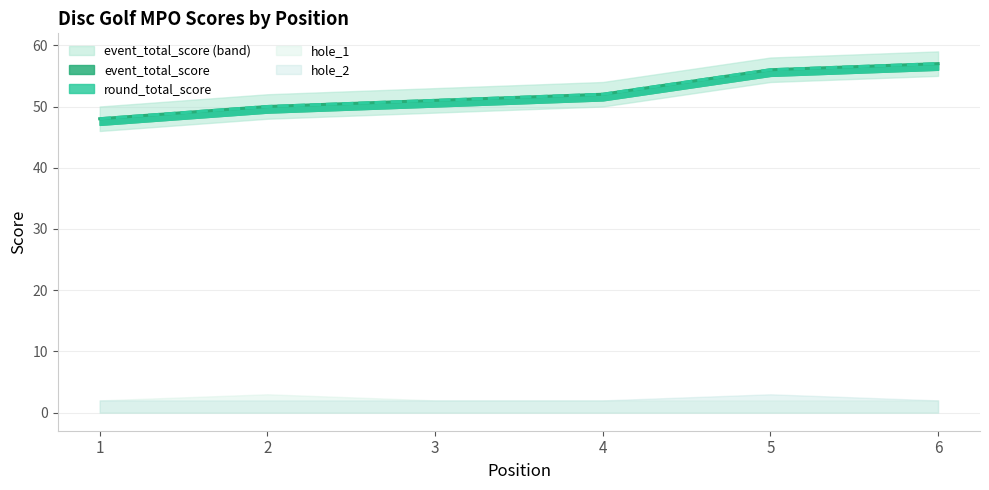

Where does the round_total_score series first go above 52?

5